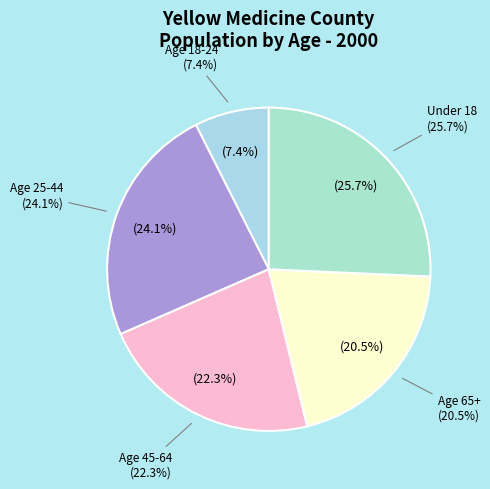

Which category has the biggest portion of the pie?

Under 18